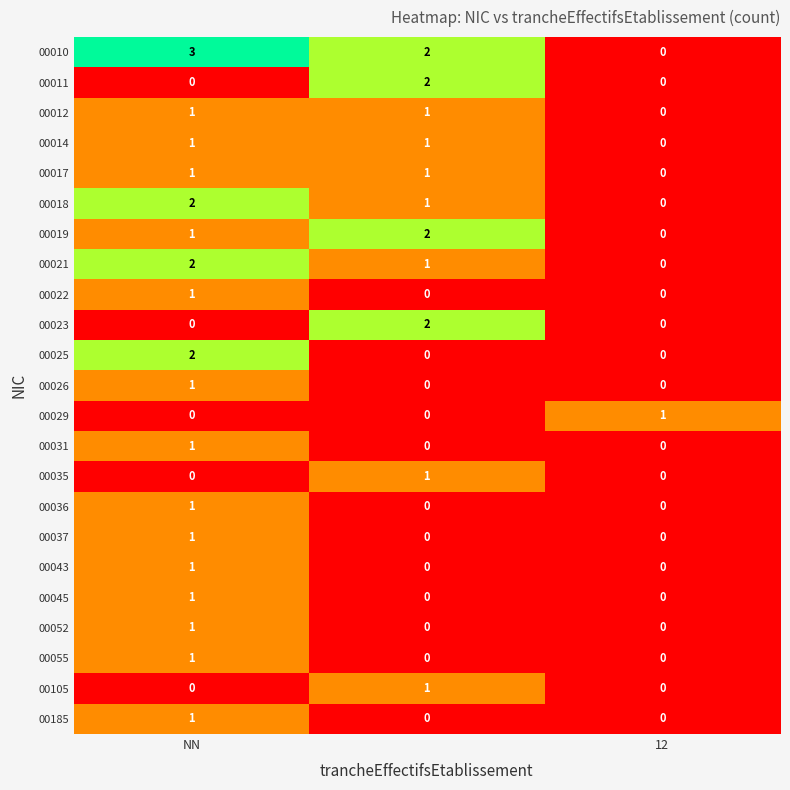

Which series has the largest range (max minus min)?

00010